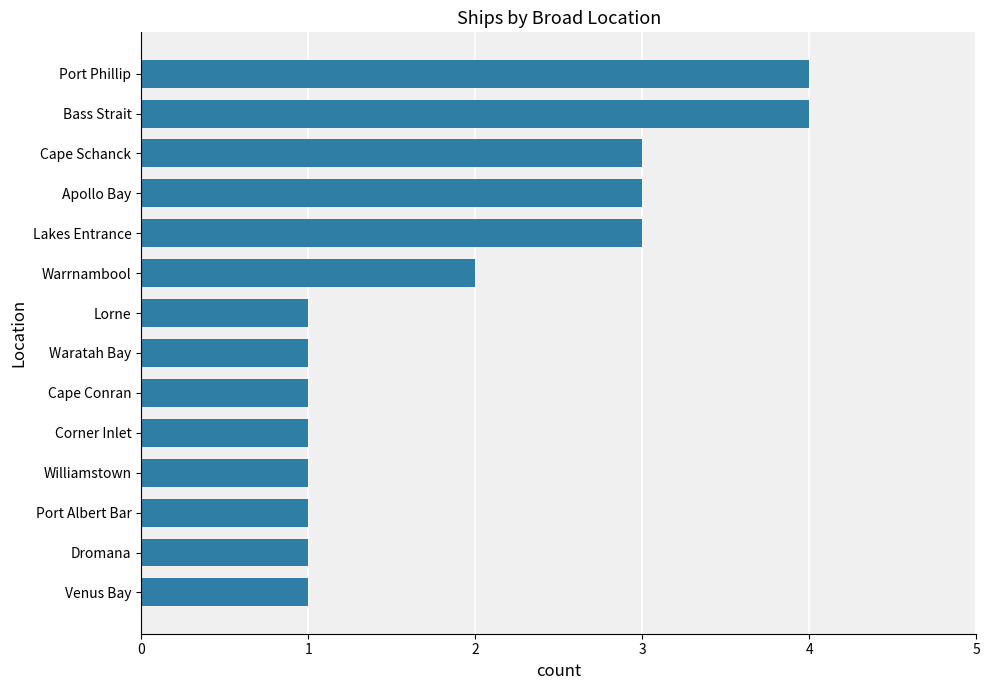

What is the smallest value displayed?

1